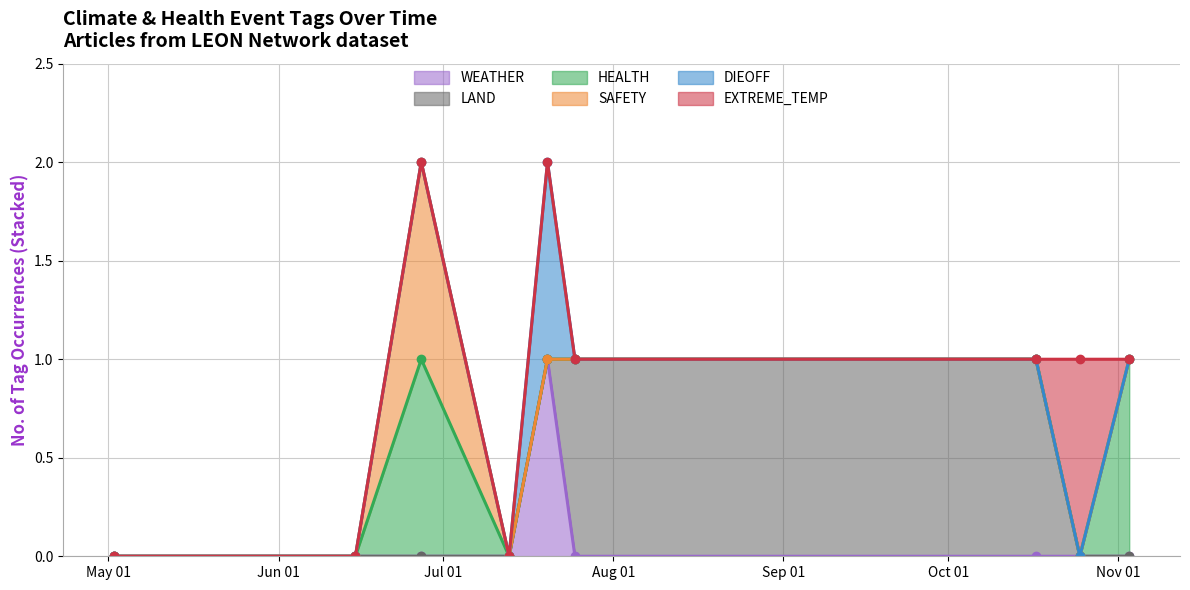

What is the label of the 3rd point from the left?

2023-06-27